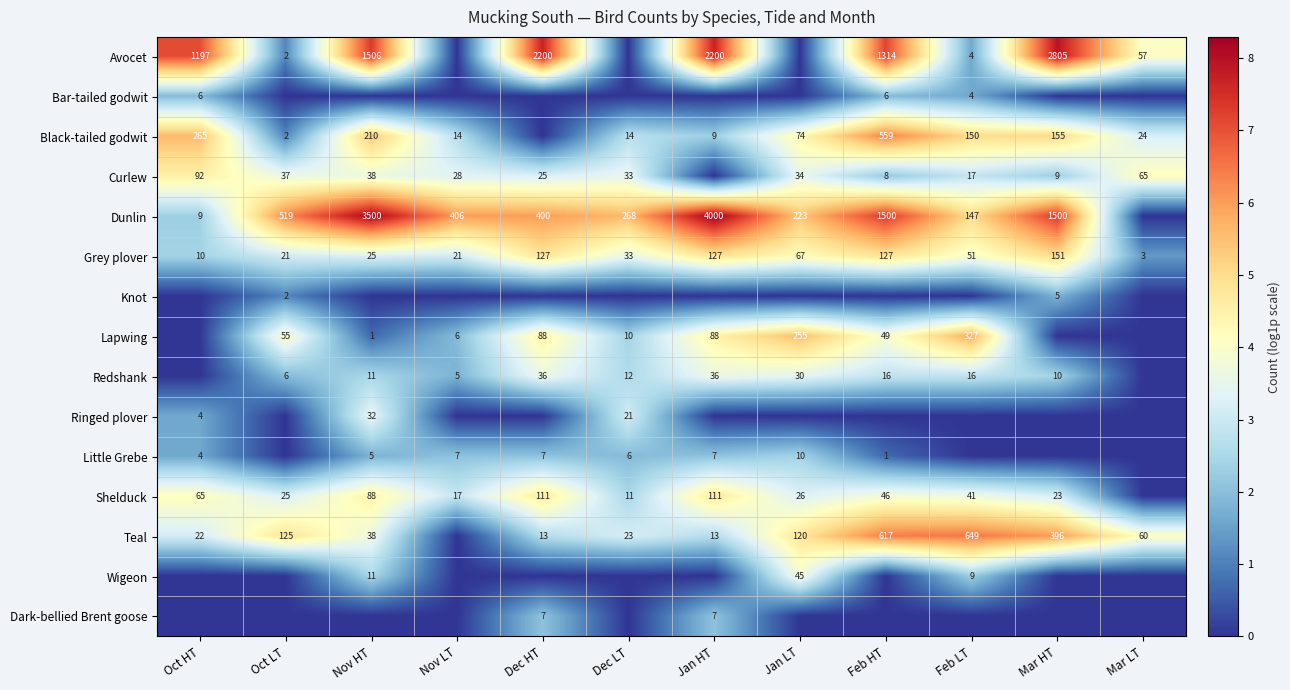

What is the sum of the Lapwing values at Jan HT and Nov LT?

94